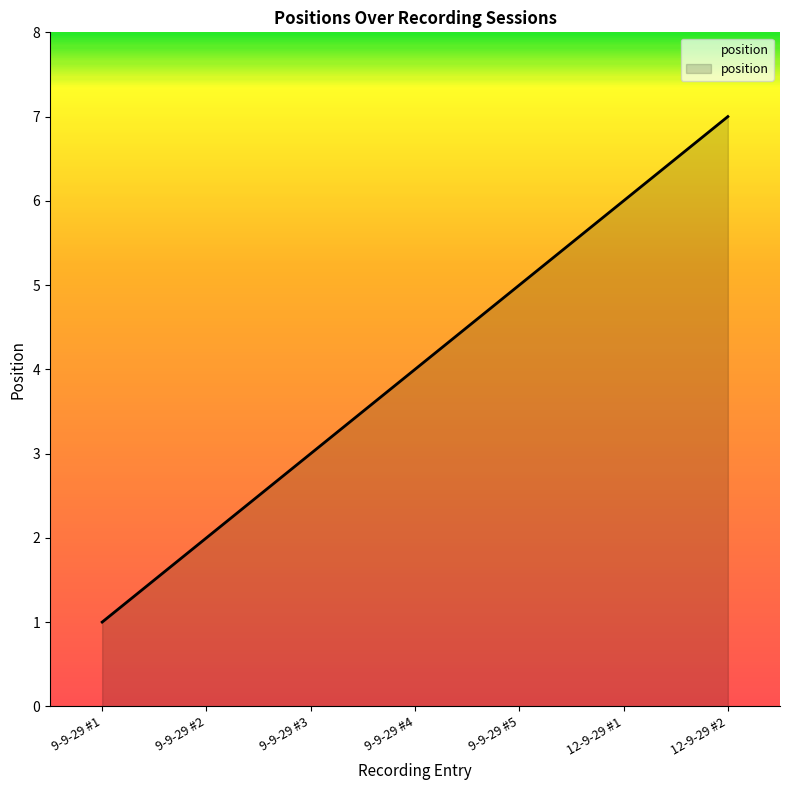

How many values are between 2 and 6?

5